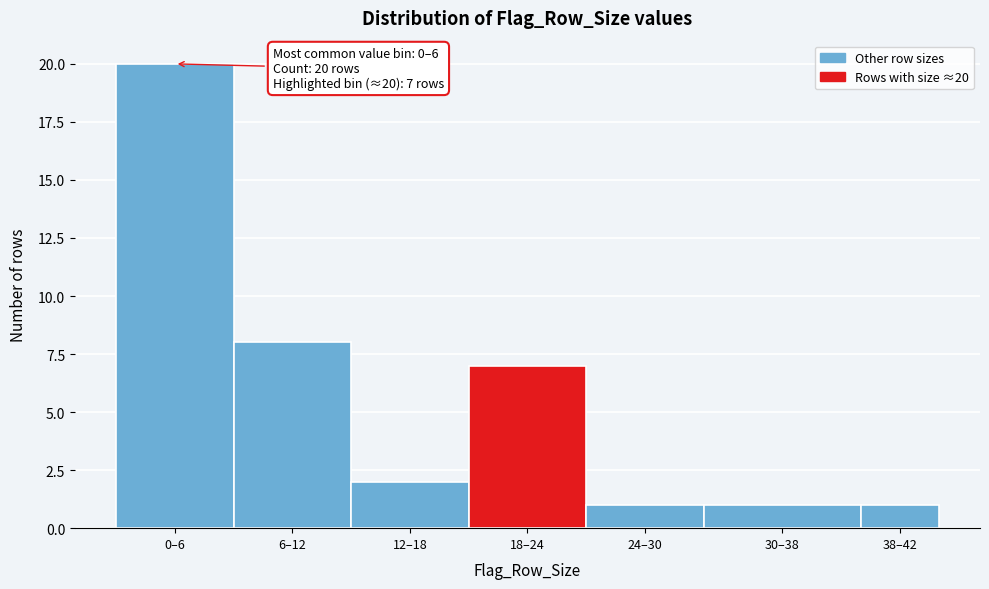

Reading left to right, list all the values displayed in this chart.

0–6=20	6–12=8	12–18=2	18–24=7	24–30=1	30–38=1	38–42=1